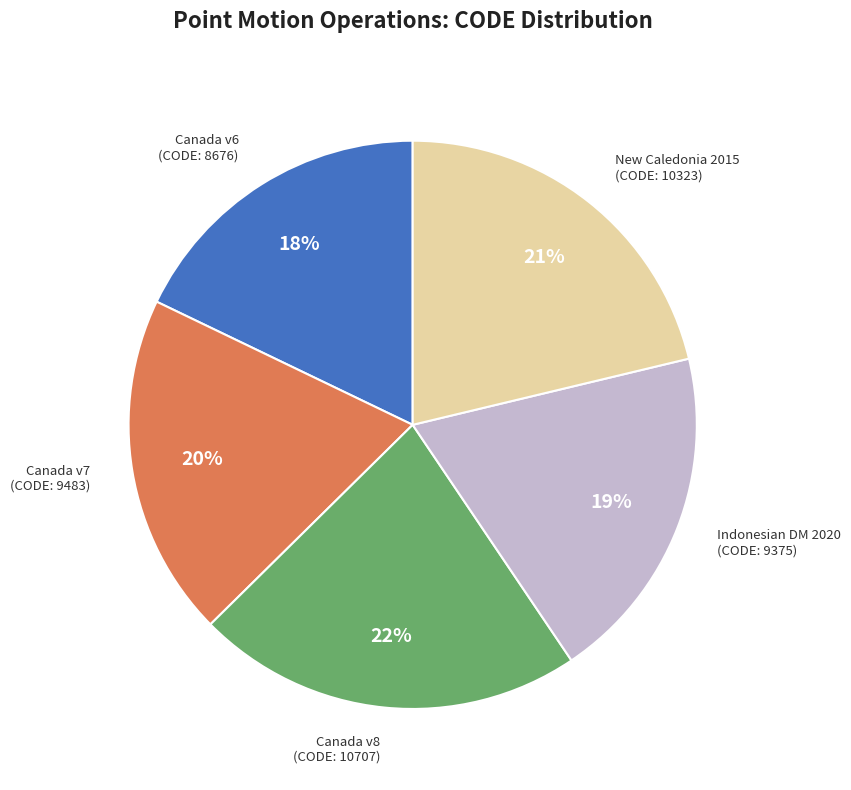

To the nearest percent, what is the difference between the largest and smallest slice percentages?

4%